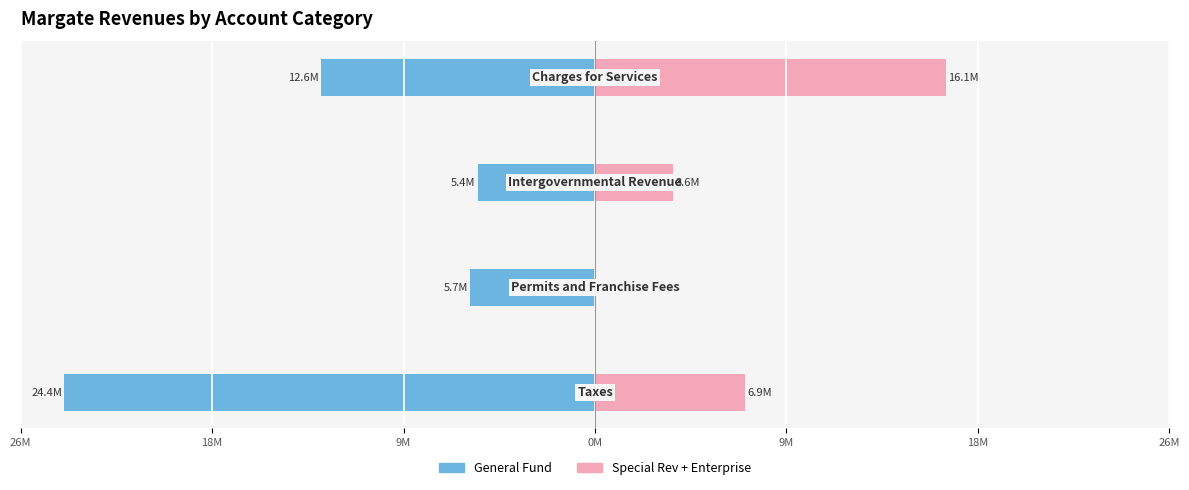

What are all the series names shown in the legend?

General Fund, Special Rev + Enterprise